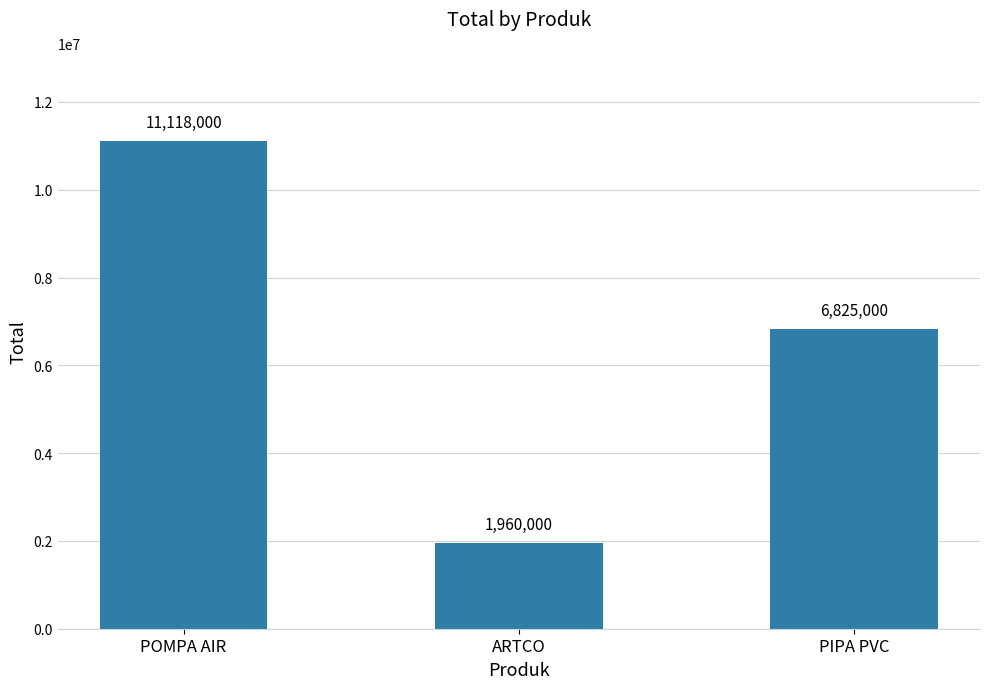

What is the value of the 1st bar from the left?

11118000